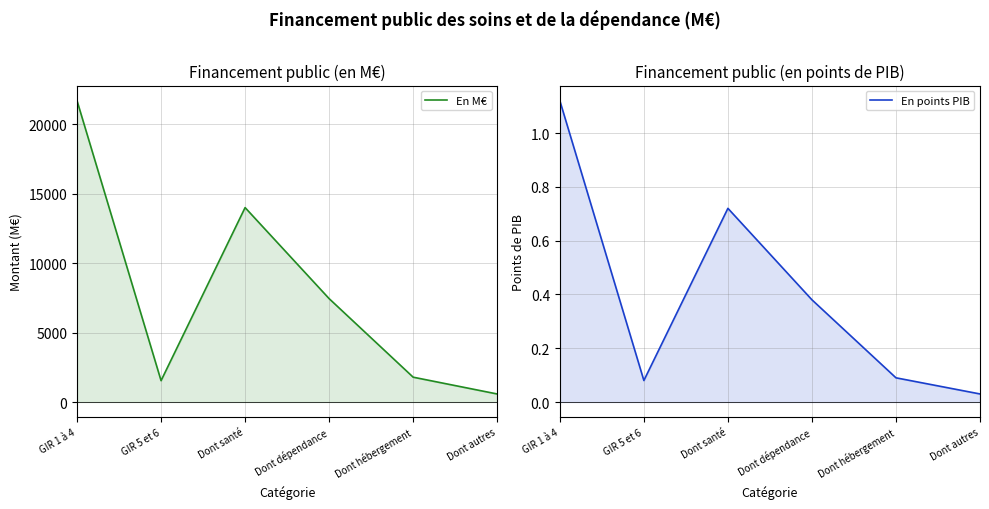

What is the lowest value of the En M€ series?

580.0